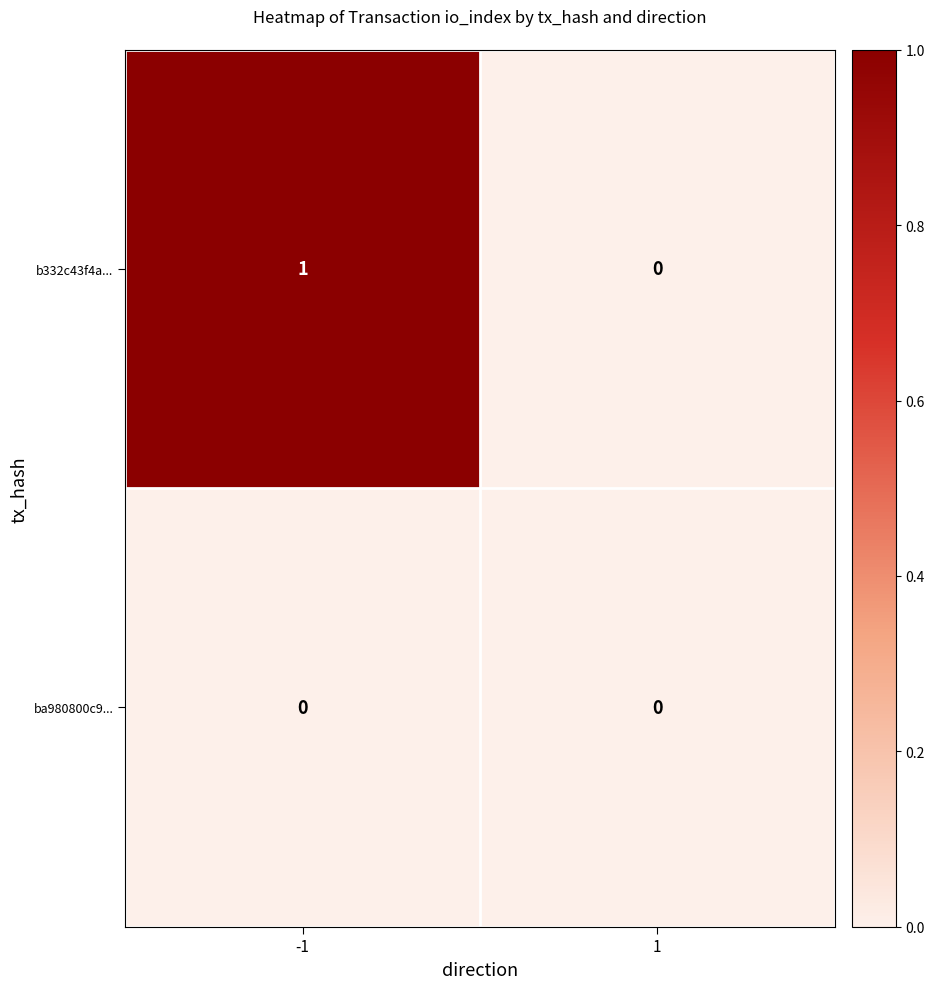

Reading left to right, transcribe all the data shown in this chart.

b332c43f4a...: 1	0
ba980800c9...: 0	0